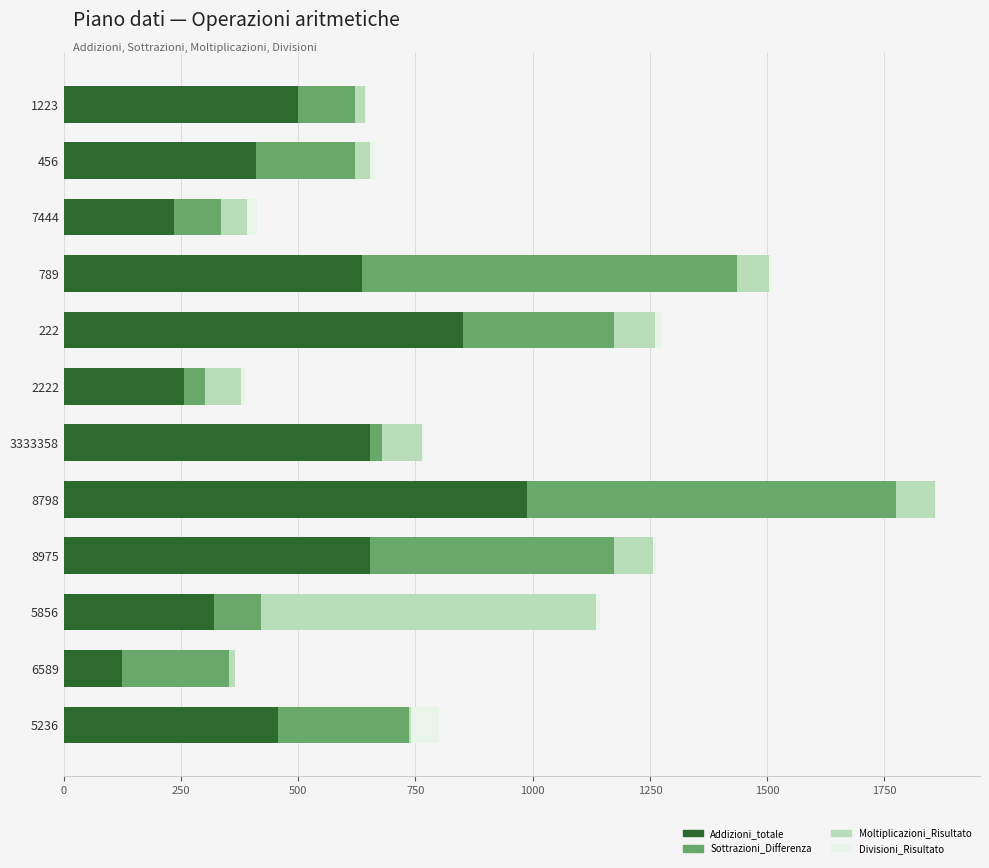

At which label does Addizioni_totale reach its peak?

8798